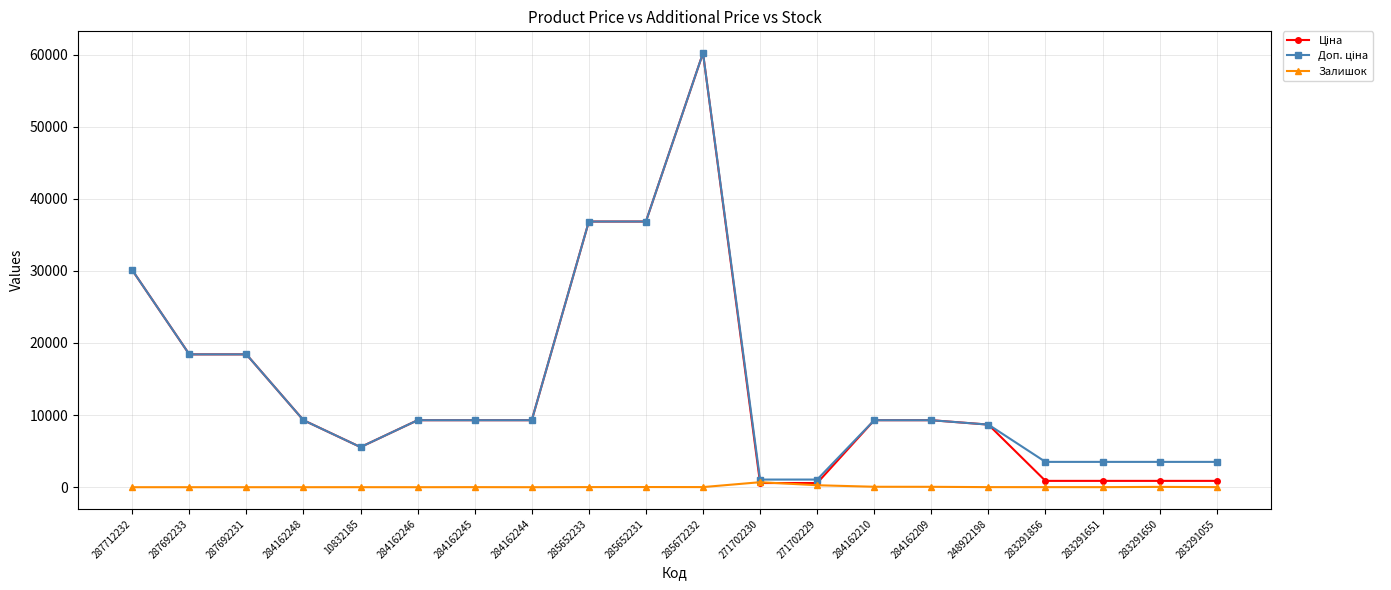

At how many categories does at least one series exceed 34351?

3